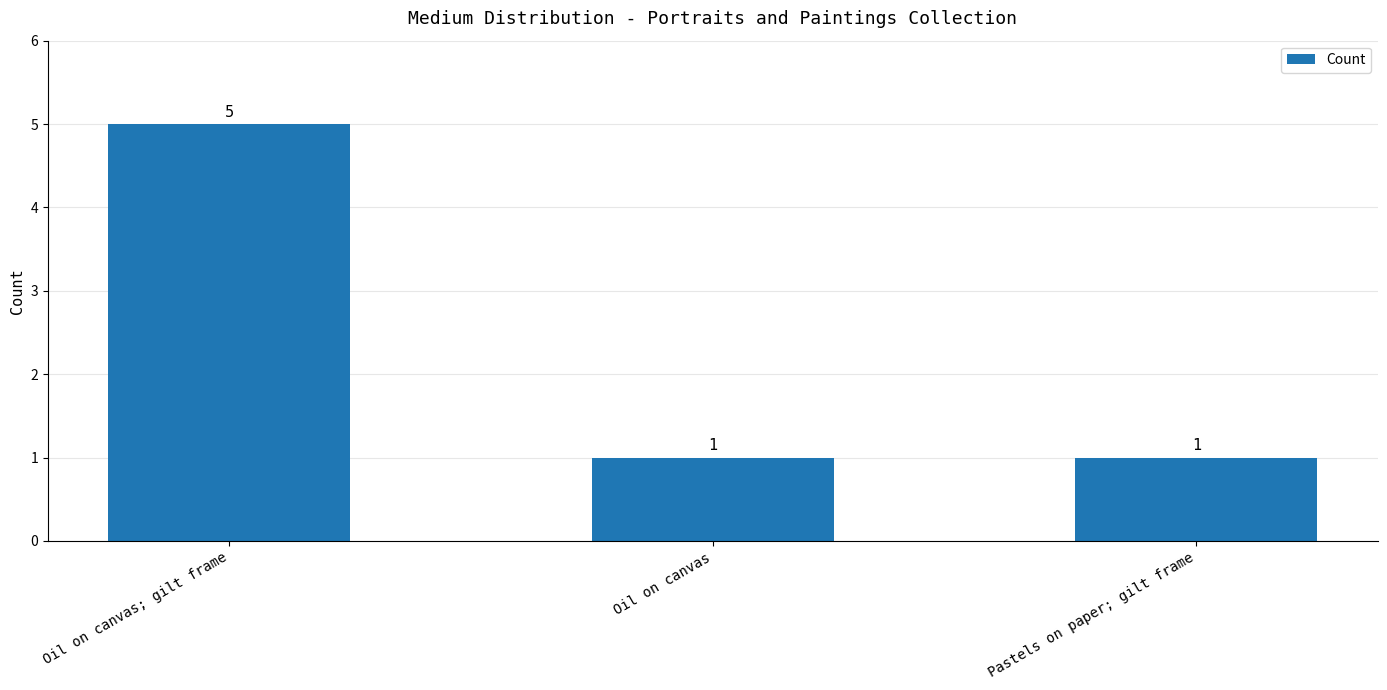

Is it true that the value at Pastels on paper; gilt frame is 1?

True